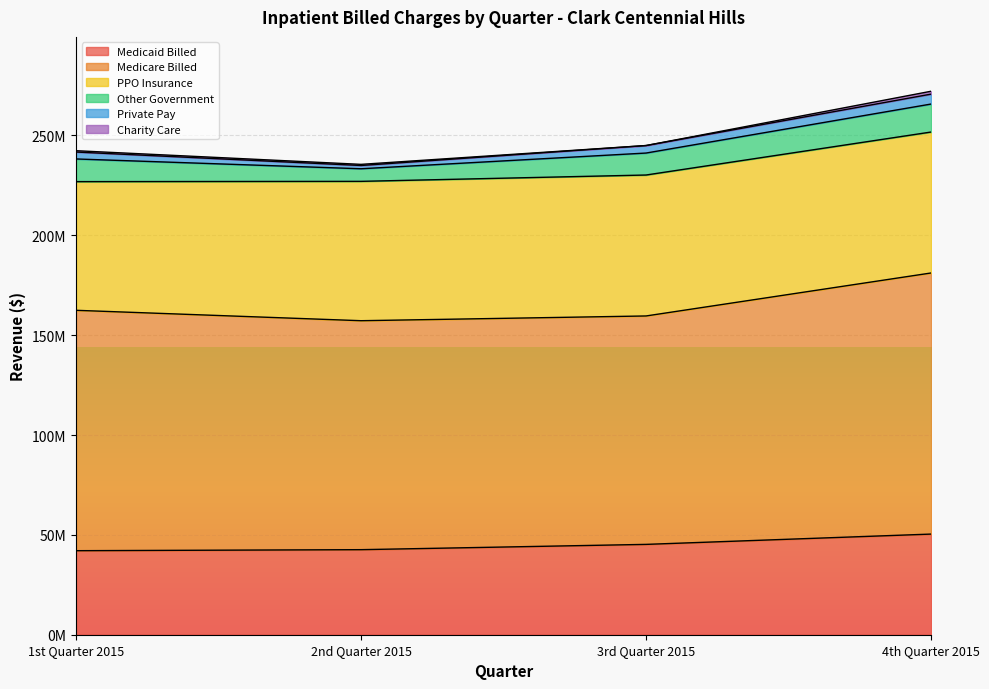

Where is Medicare Billed nearest to the value 122570499?

1st Quarter 2015